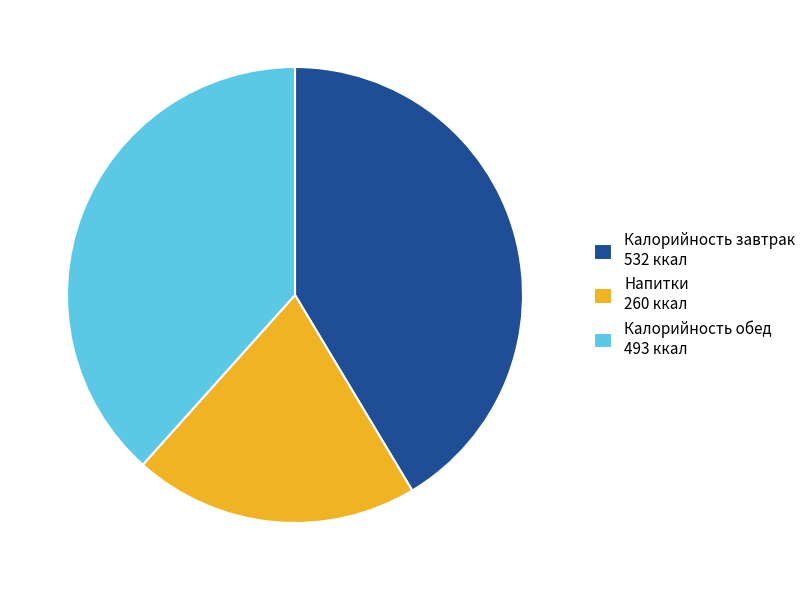

Is there any slice that represents more than half of the pie?

No